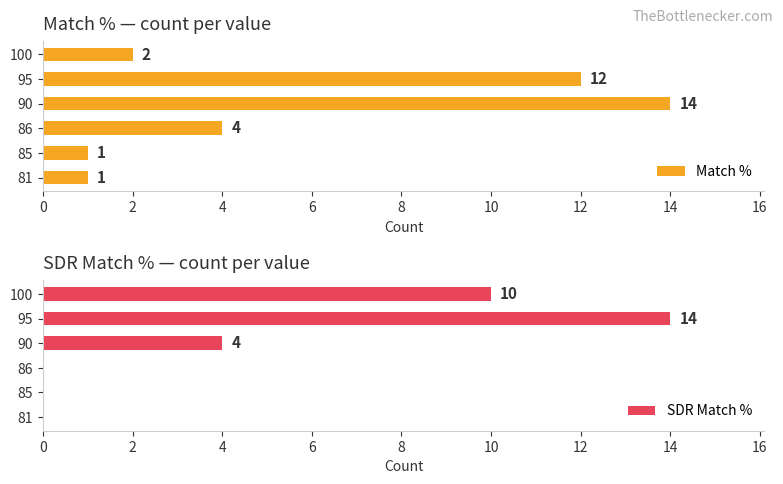

List the series in order of their overall mean, lowest first.

SDR Match %, Match %